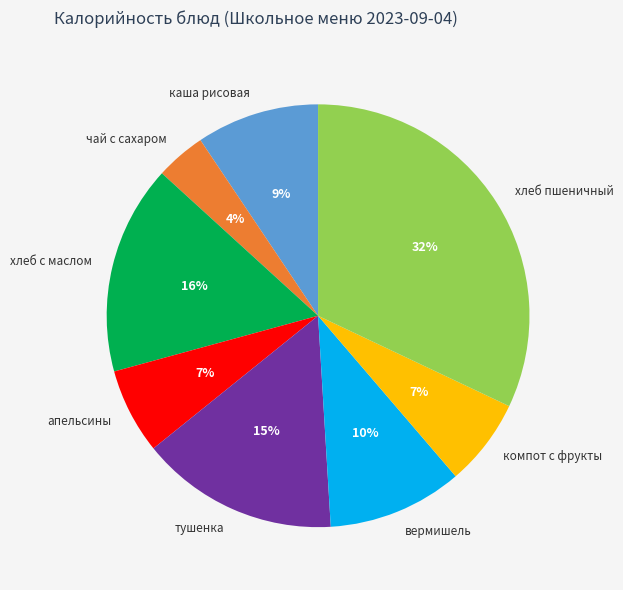

Is there any slice that represents more than half of the pie?

No